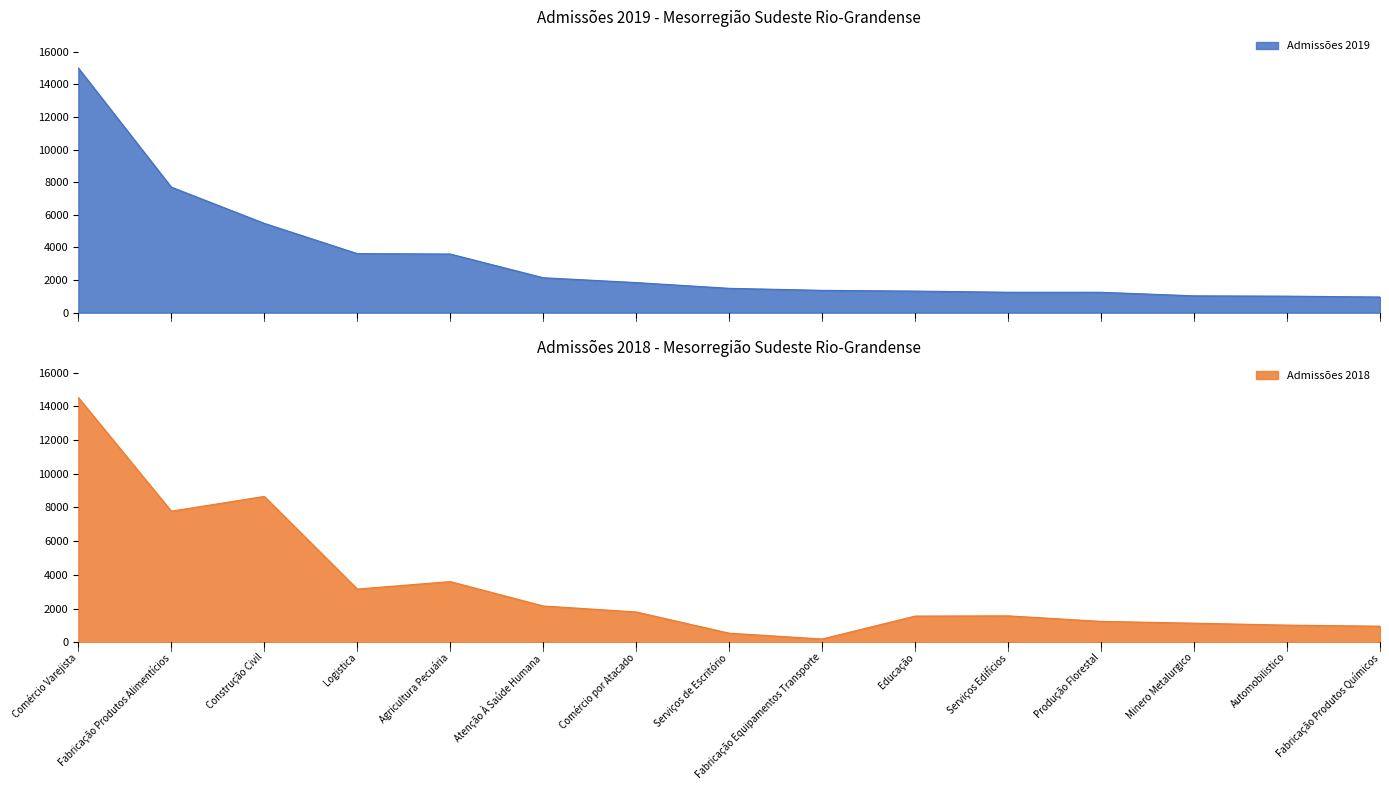

What is the label of the 6th point from the right?

Educação